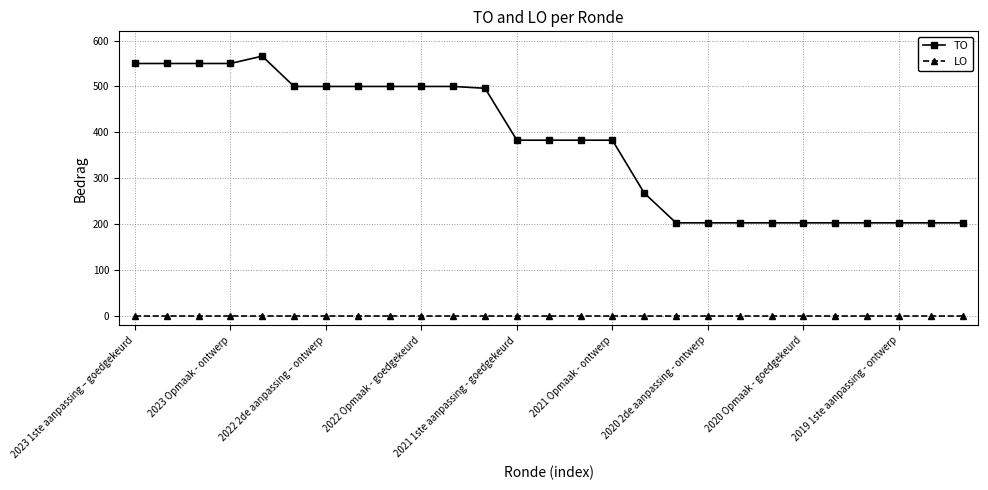

What are all the series names shown in the legend?

TO, LO